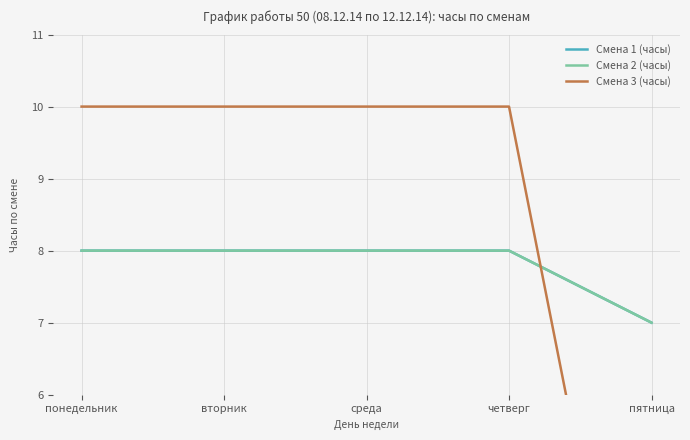

Reading left to right, what are all the values shown in this chart?

Смена 1 (часы): понедельник=8	вторник=8	среда=8	четверг=8	пятница=7
Смена 2 (часы): понедельник=8	вторник=8	среда=8	четверг=8	пятница=7
Смена 3 (часы): понедельник=10	вторник=10	среда=10	четверг=10	пятница=0